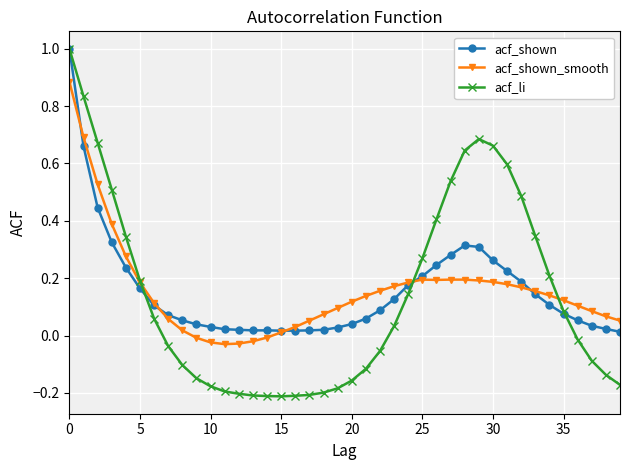

What is the greatest value displayed?

1.0